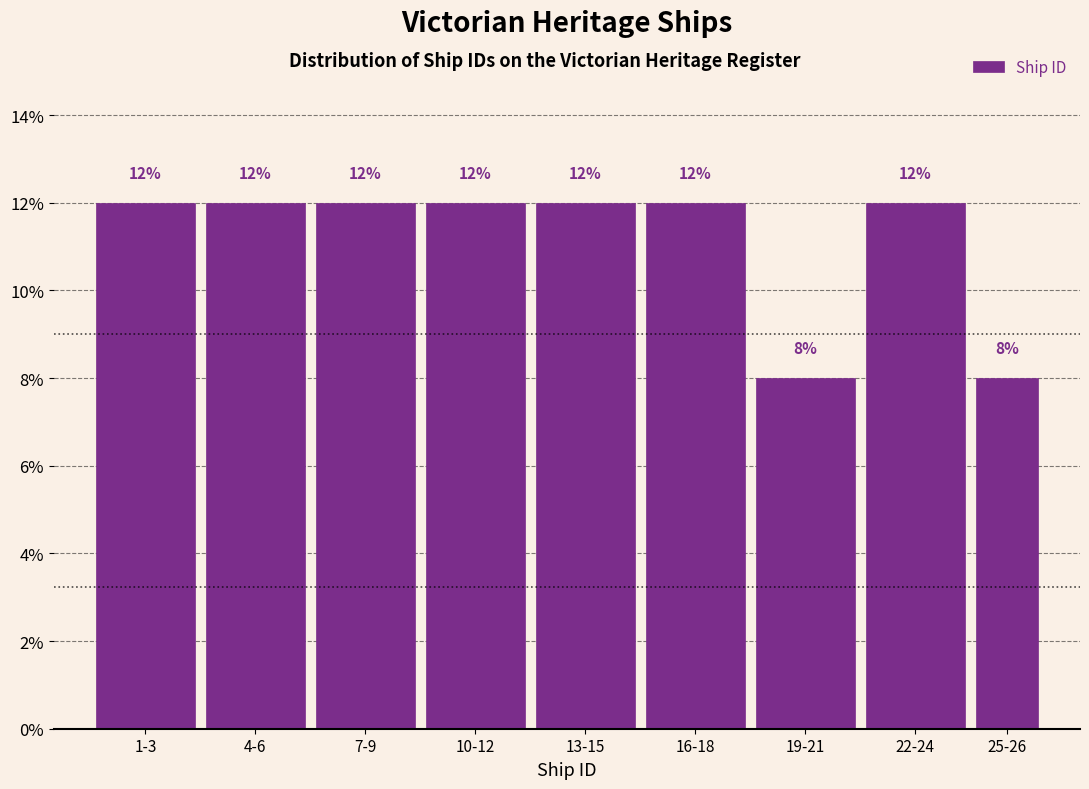

Reading right to left, transcribe all the data shown in this chart.

25-26=8	22-24=12	19-21=8	16-18=12	13-15=12	10-12=12	7-9=12	4-6=12	1-3=12